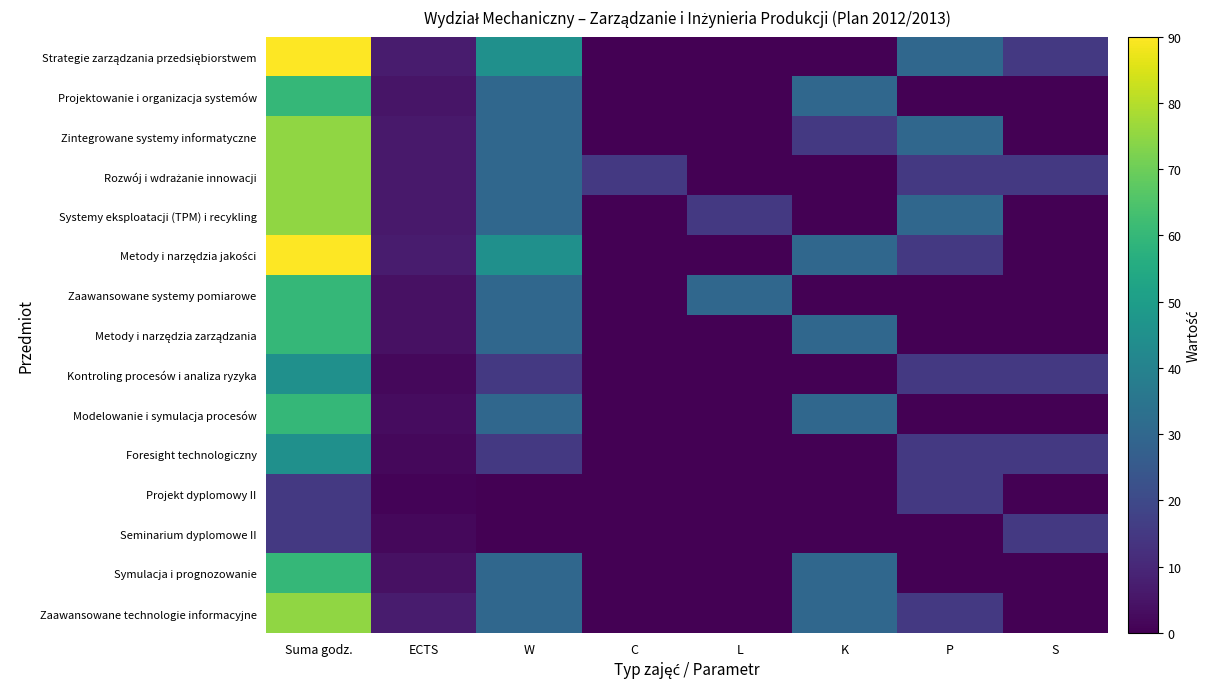

At which category does the chart reach its peak across all series?

Suma godz.